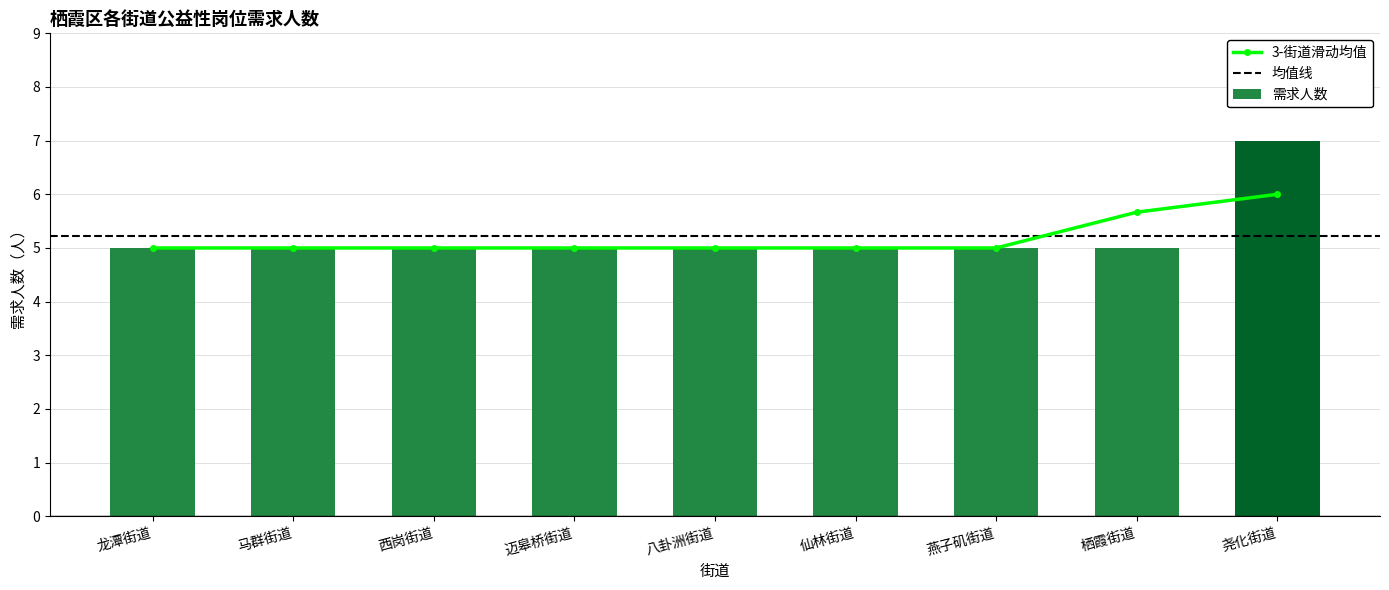

How many values are between 5 and 6?

8